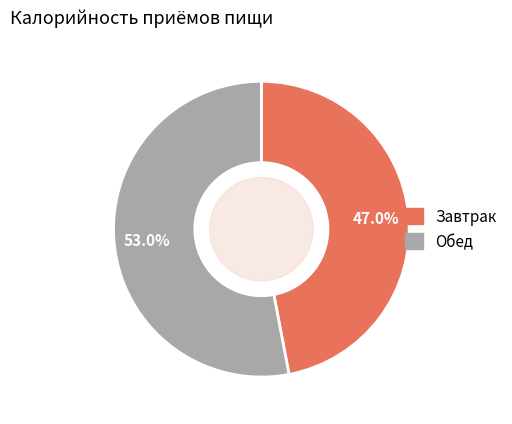

Does Обед represent more than half of the total?

Yes